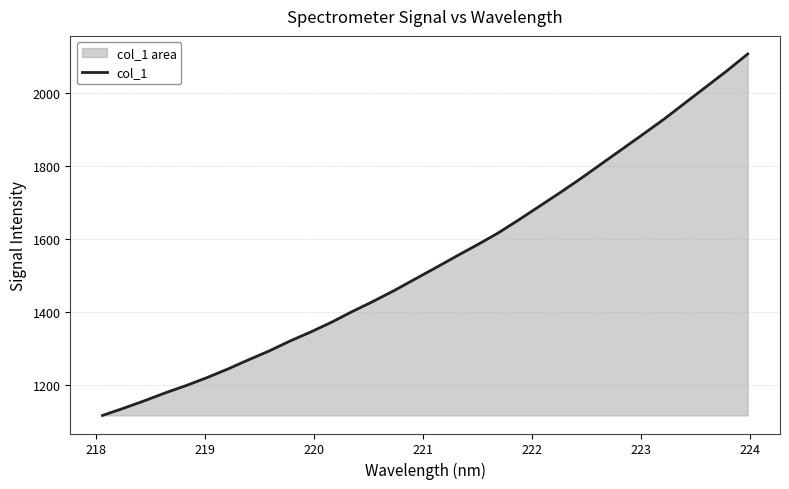

What is the minimum value shown in the chart?

1117.3